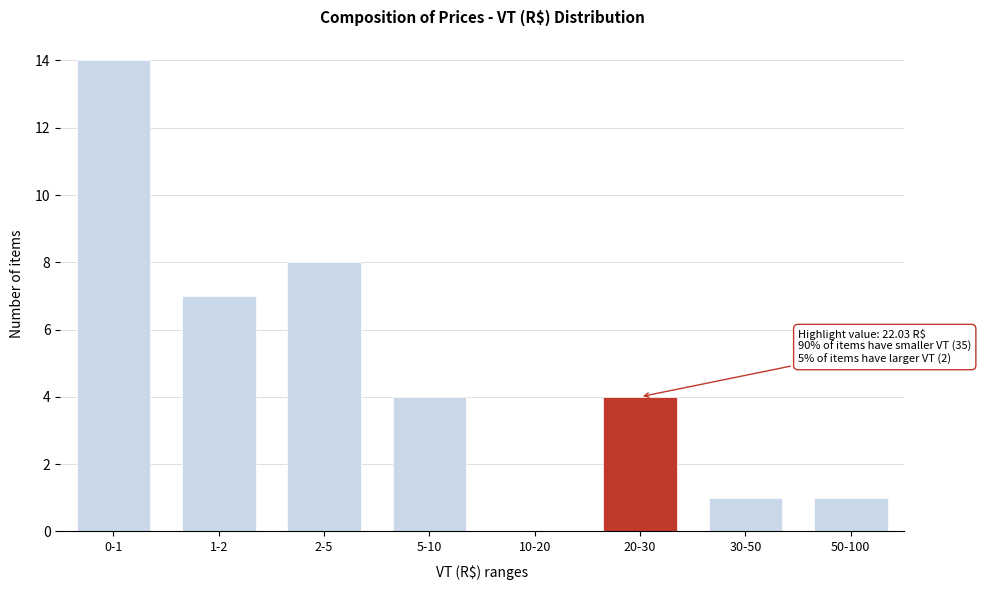

Reading left to right, list all the values displayed in this chart.

0-1=14	1-2=7	2-5=8	5-10=4	10-20=0	20-30=4	30-50=1	50-100=1